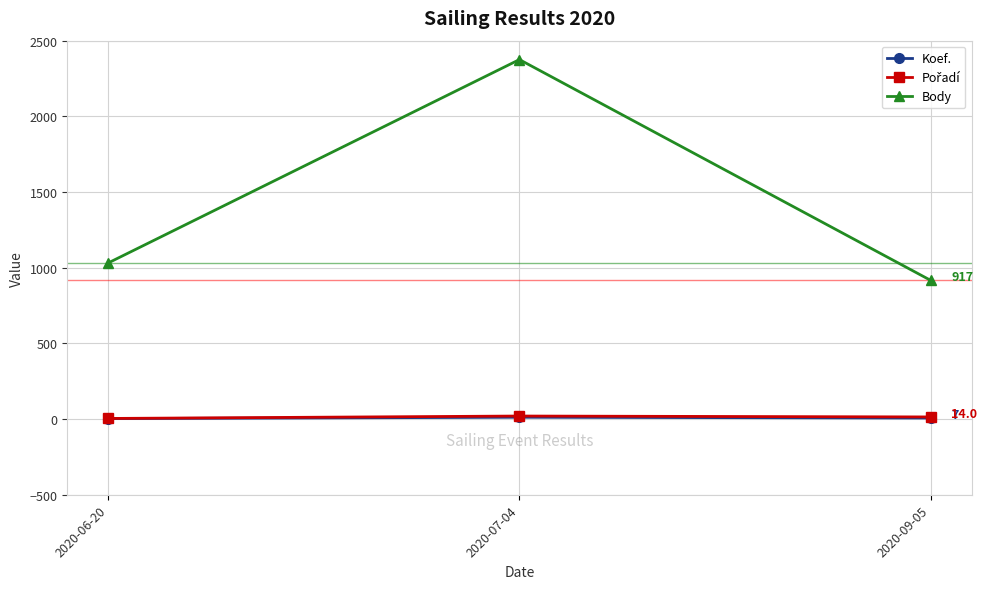

Which series has the widest spread of values?

Body